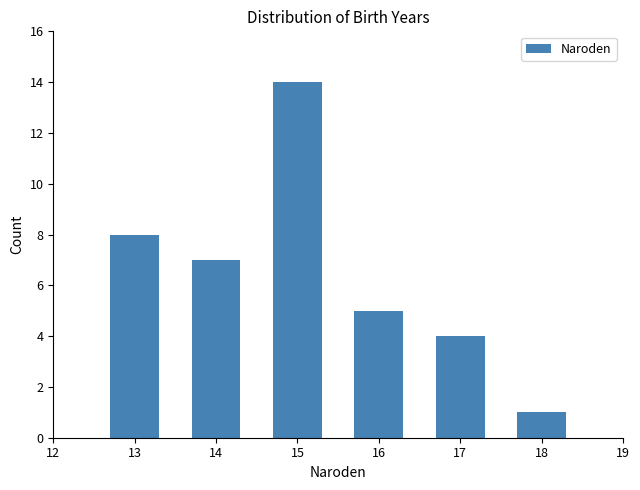

Reading left to right, list every bar in this chart as the range it spans on the x-axis followed by its height. The values are not printed on the chart, so give them approximately, as read against the axis.

12.5 to 13.5: 8
13.5 to 14.5: 7
14.5 to 15.5: 14
15.5 to 16.5: 5
16.5 to 17.5: 4
17.5 to 18.5: 1